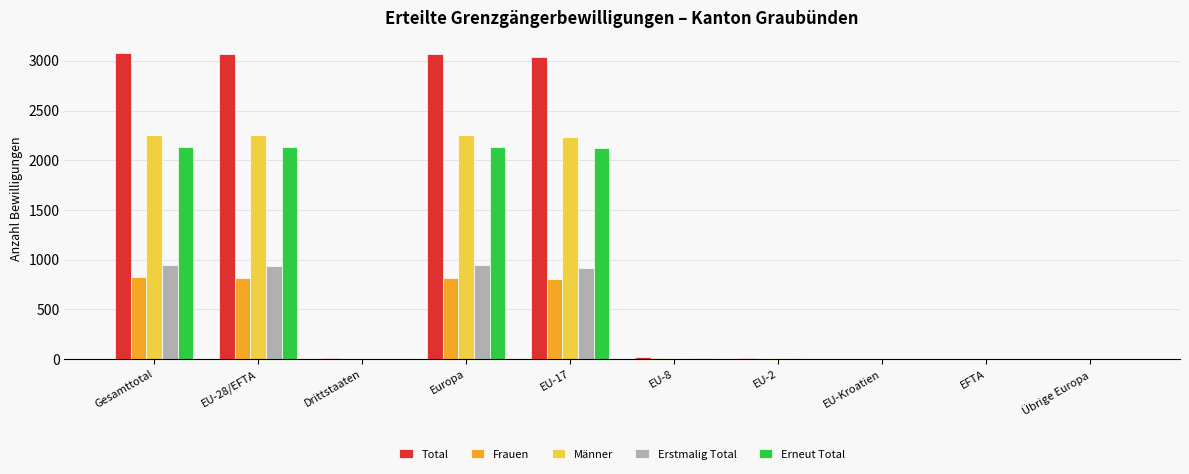

What is the sum of all Erstmalig Total values?

3772